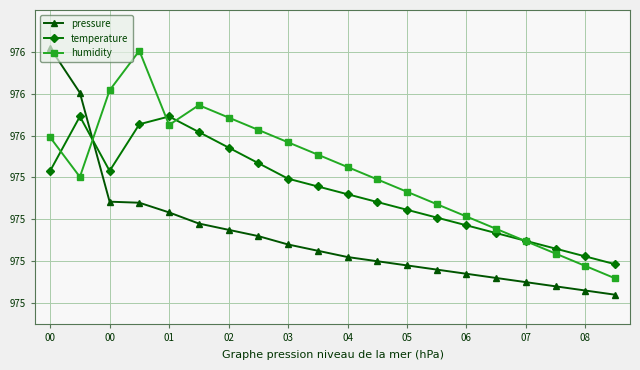

Does the chart have visible grid lines?

Yes